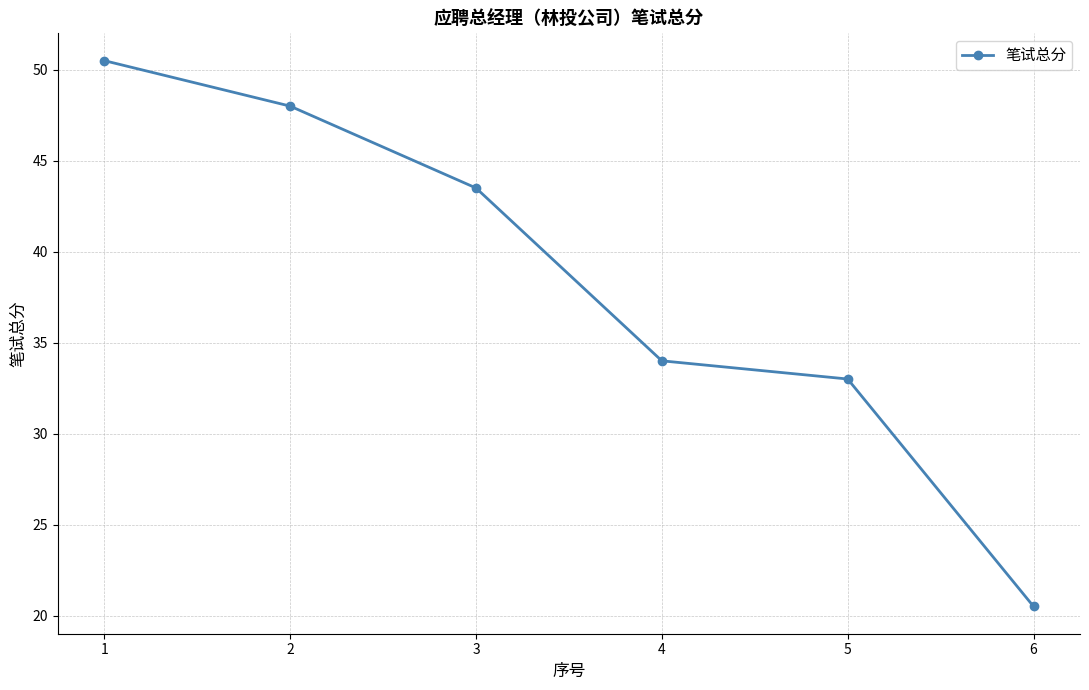

Between 3 and 2, which is larger?

2